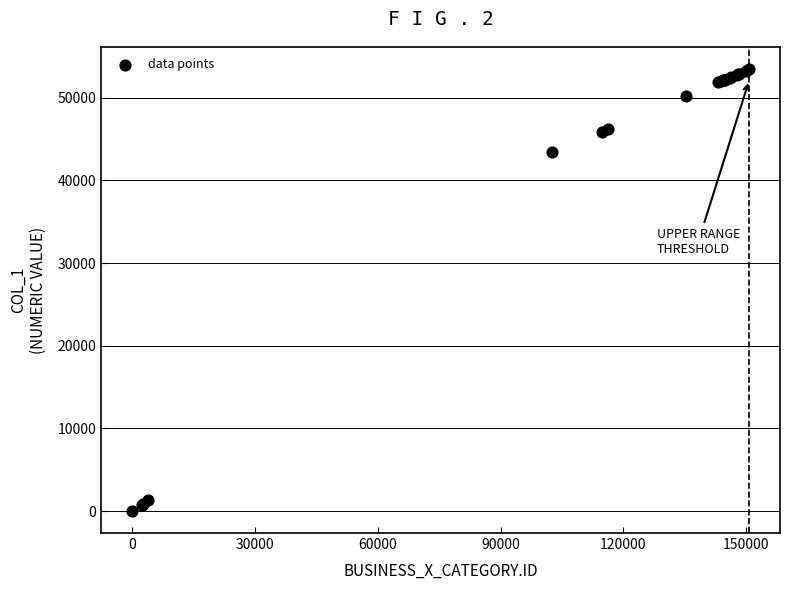

What Y value in the scatter plot is closest to 26730?

43406